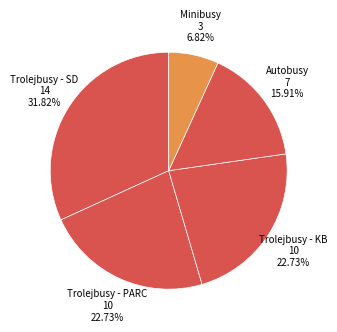

Count the number of slices in the pie.

5